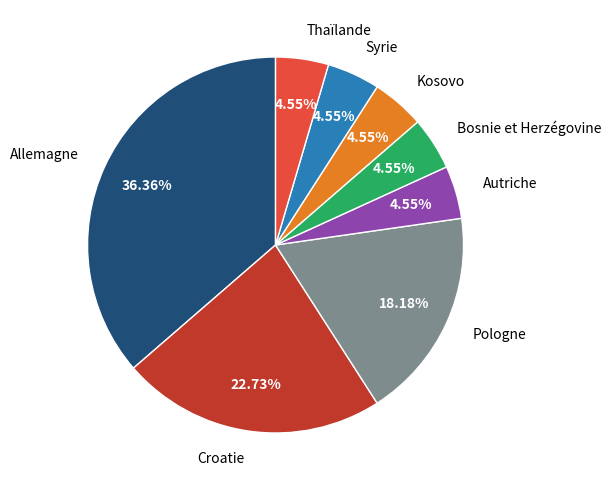

What is the ratio of the value at Thaïlande to the value at Allemagne?

0.1